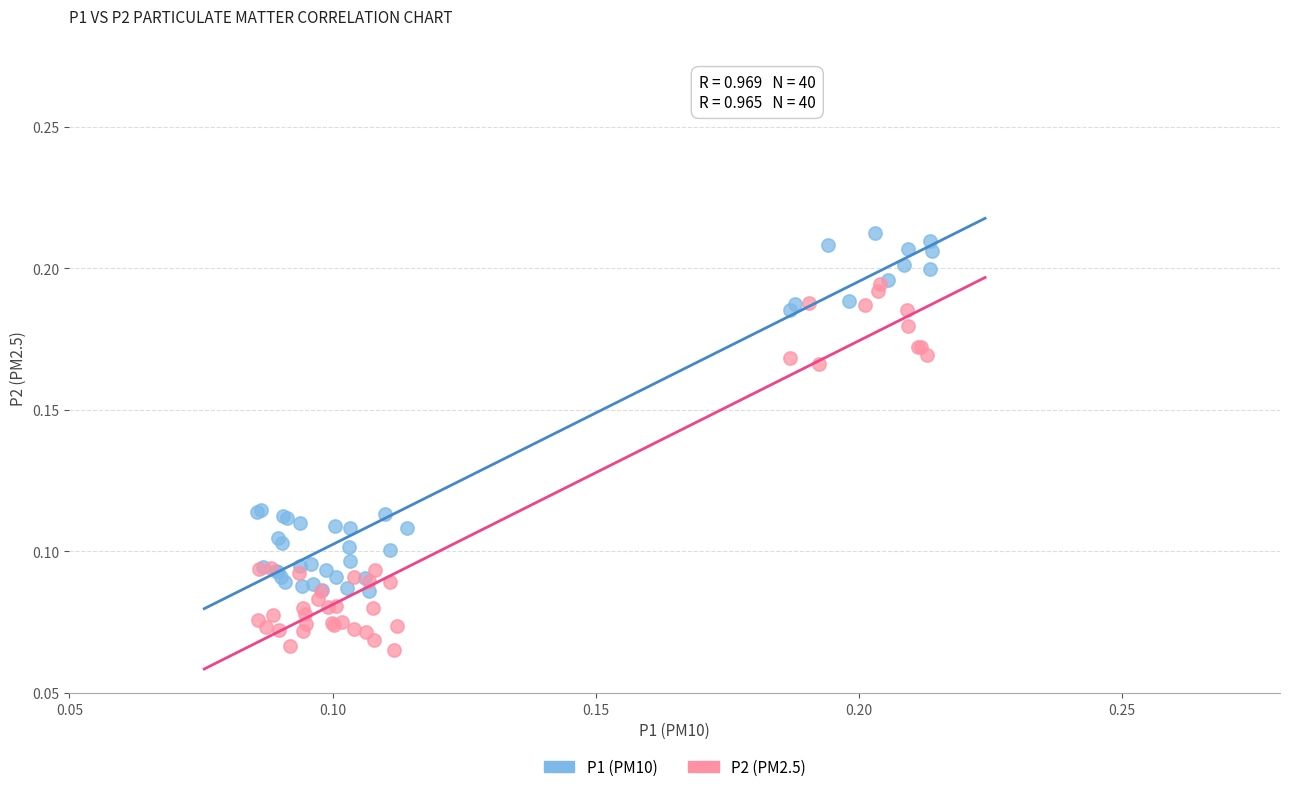

Which series has the widest spread of Y values?

P2 (PM2.5)